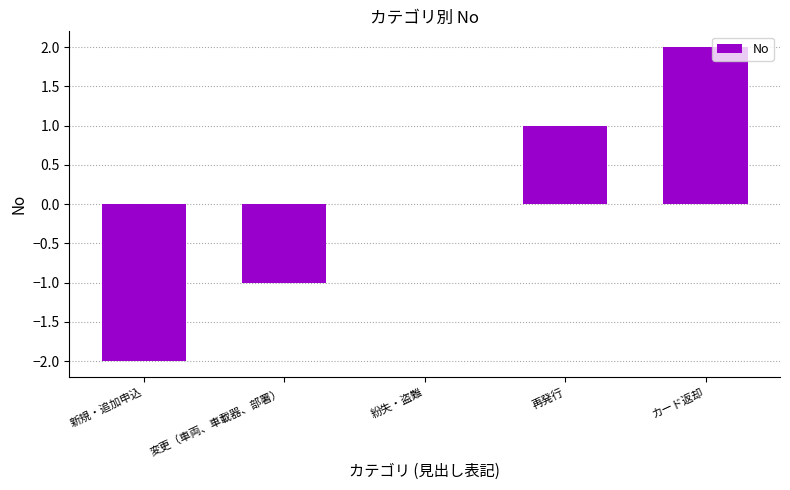

Which has a higher value, カード返却 or 新規・追加申込?

カード返却